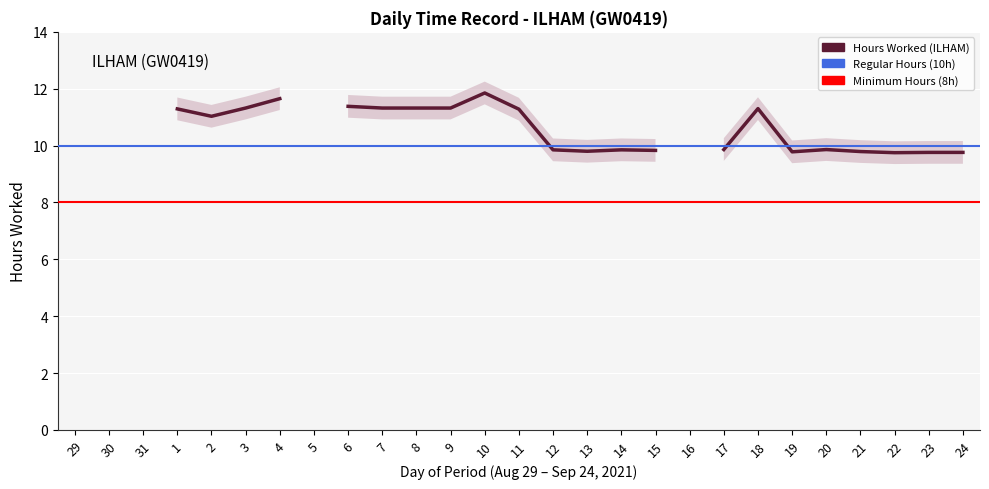

What is the label of the 3rd point from the left?

31